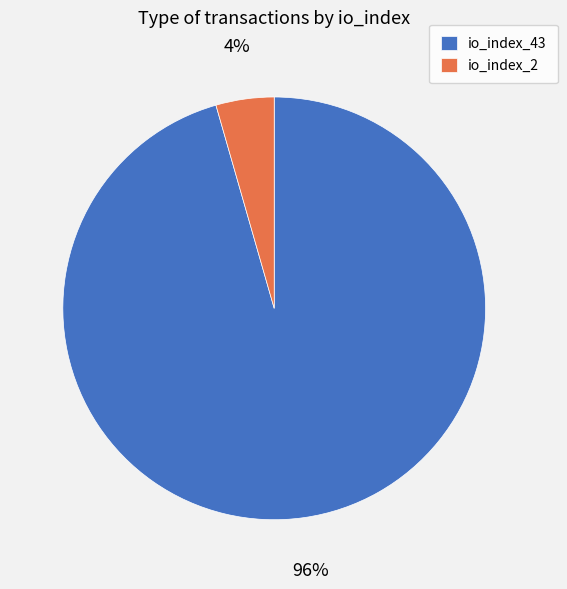

Which category has the smallest portion of the pie?

io_index_2